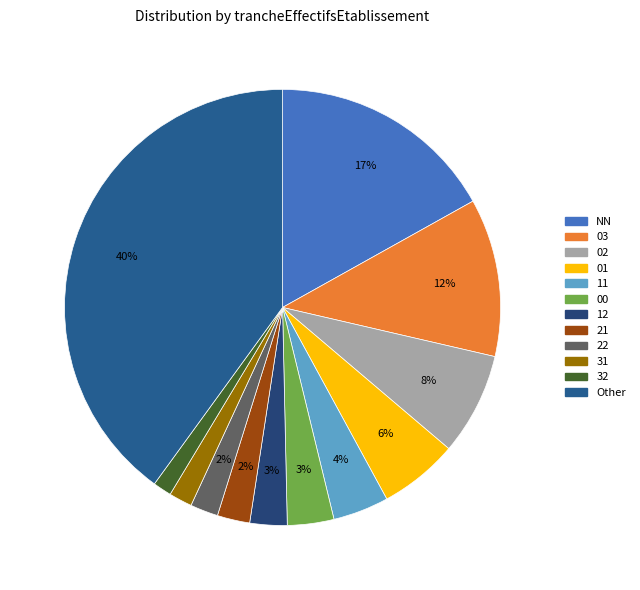

Is it true that 02 is 8% of the pie?

True